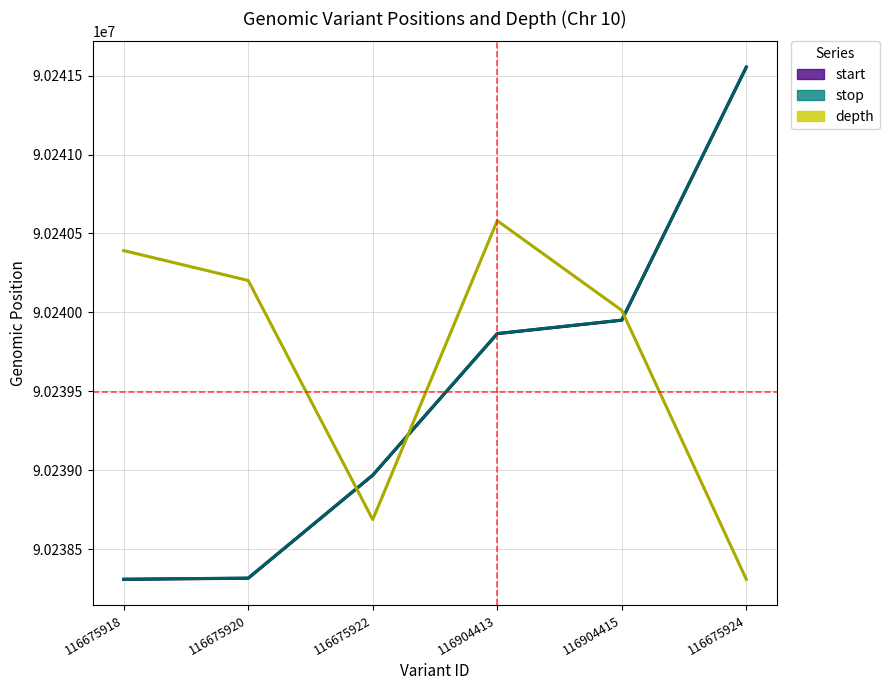

What is the difference between the maximum and minimum values in the stop series?

3242.0